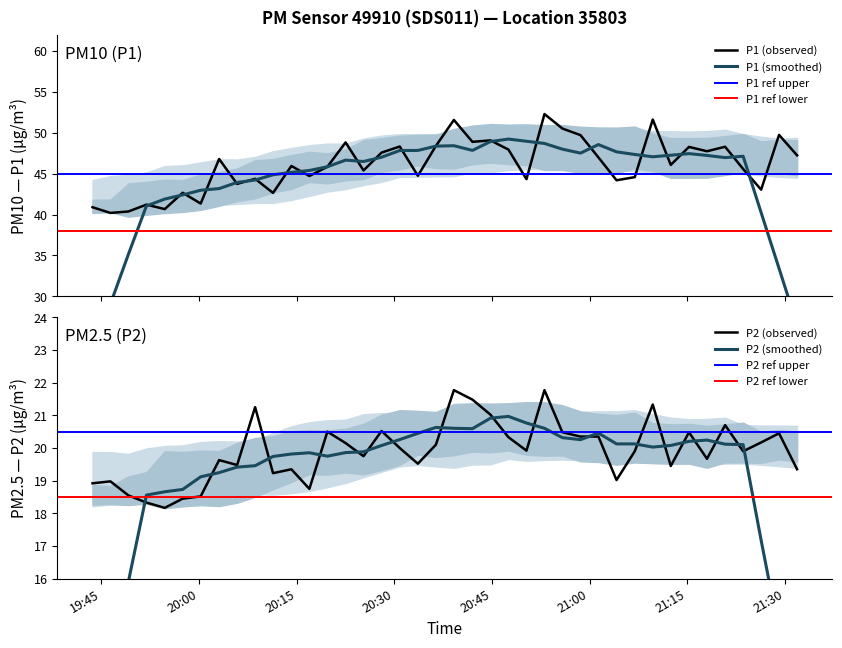

What is the highest value of the P1 (observed) series?

52.3